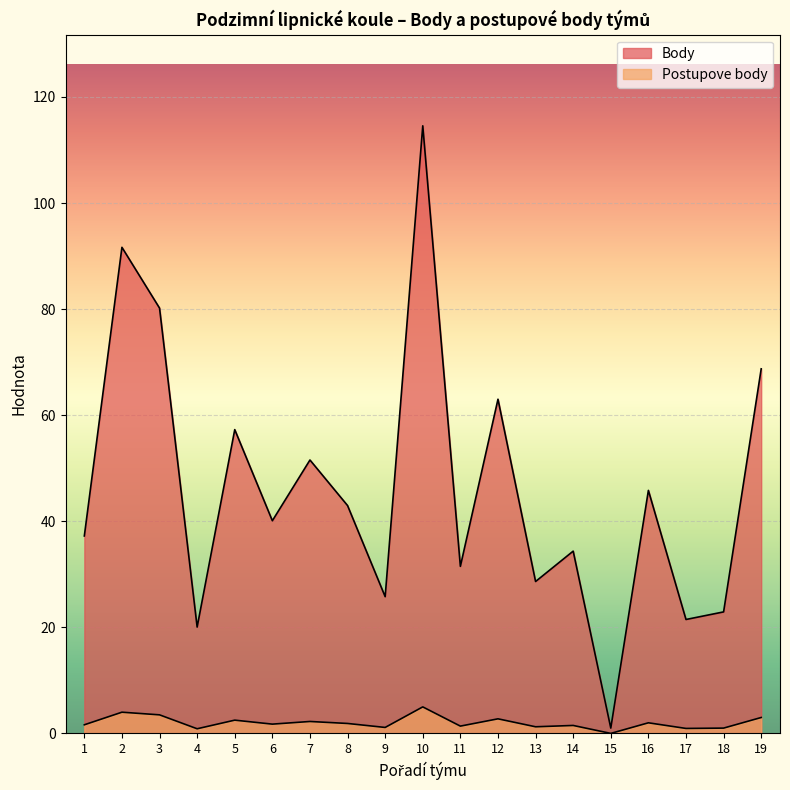

Which category has the lowest value across all series?

15